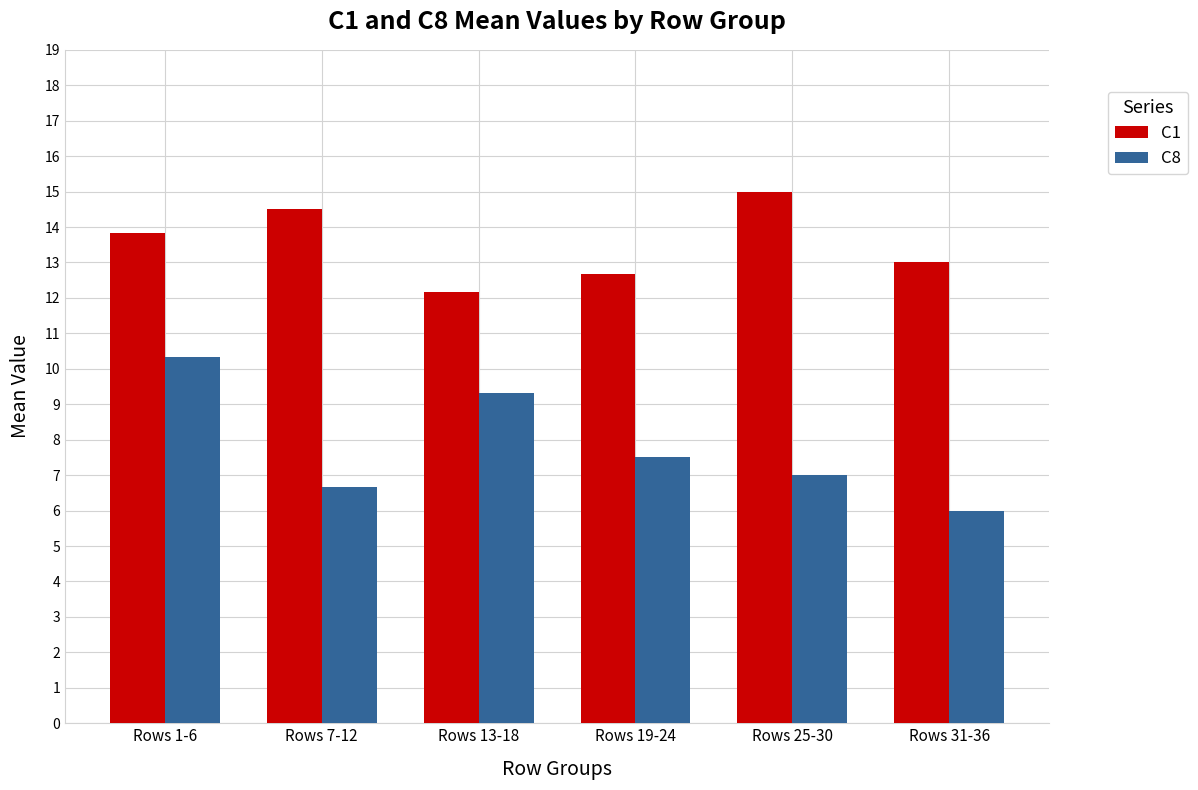

What is the difference between the C8 values at Rows 19-24 and Rows 7-12?

0.8